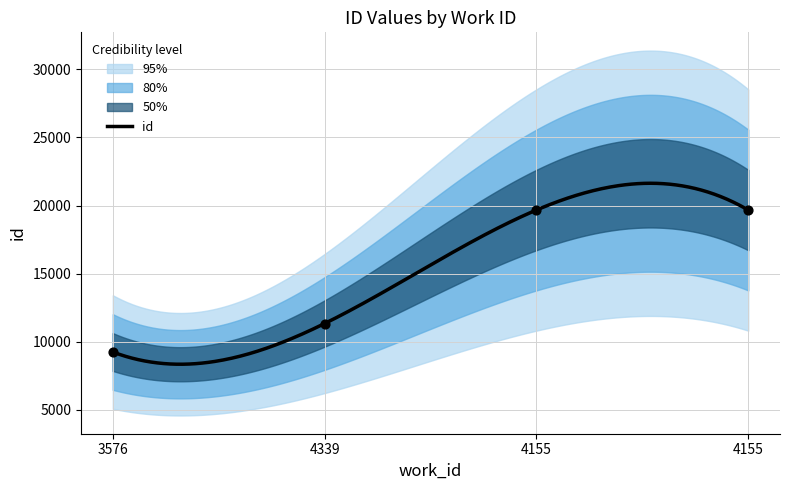

What is the change in value from 4339 to 4155?

+8331